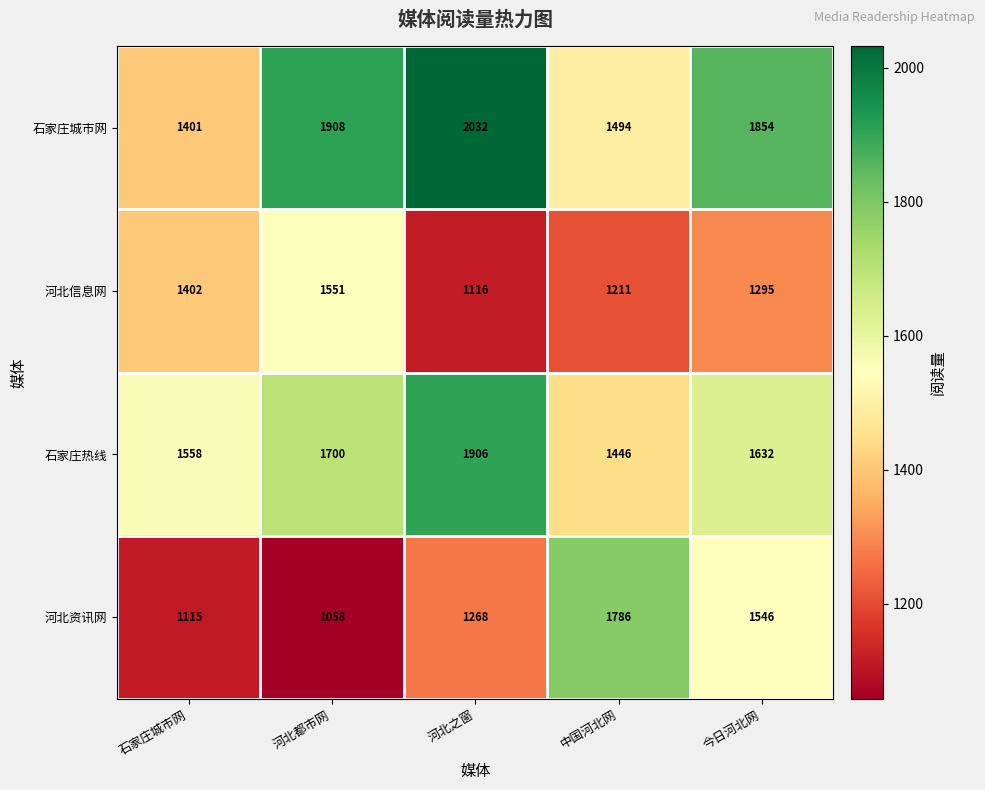

What is the maximum value for 河北资讯网?

1786